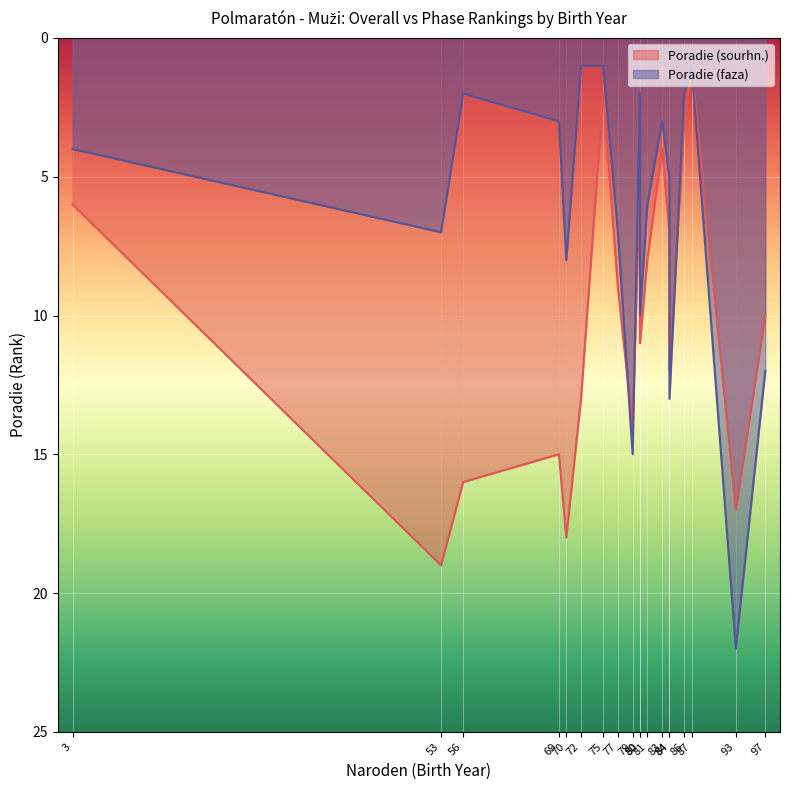

The value of Poradie (sourhn.) at 93 is 17. True or false?

True